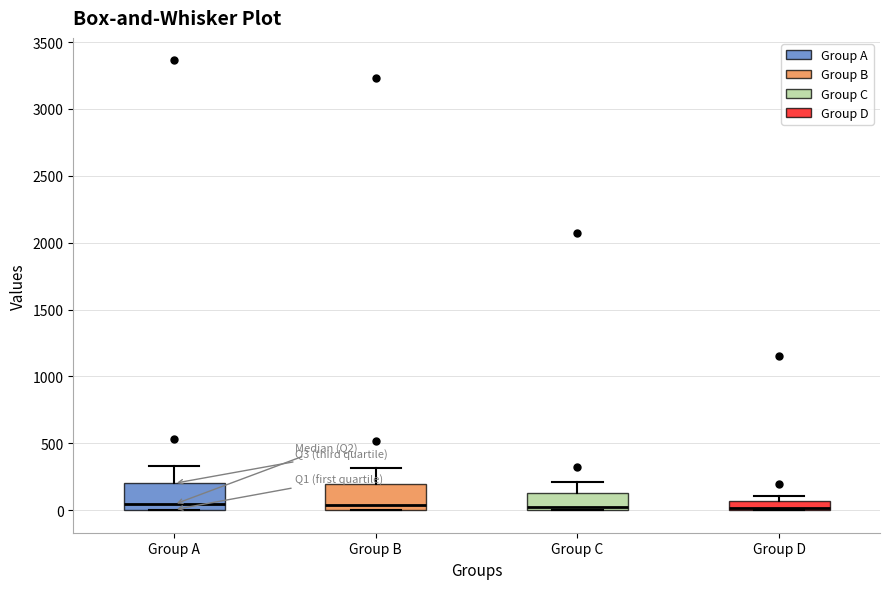

Where is the upper edge of the box for Group D on the y-axis? The values are not printed on the chart, so give them approximately, as read against the axis.

50